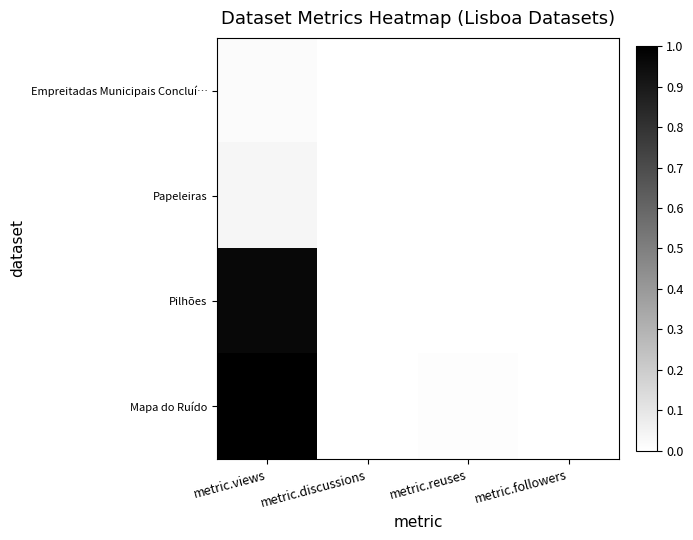

List the series in order of their peak value, lowest first.

Empreitadas Municipais Concluí…, Papeleiras, Pilhões, Mapa do Ruído